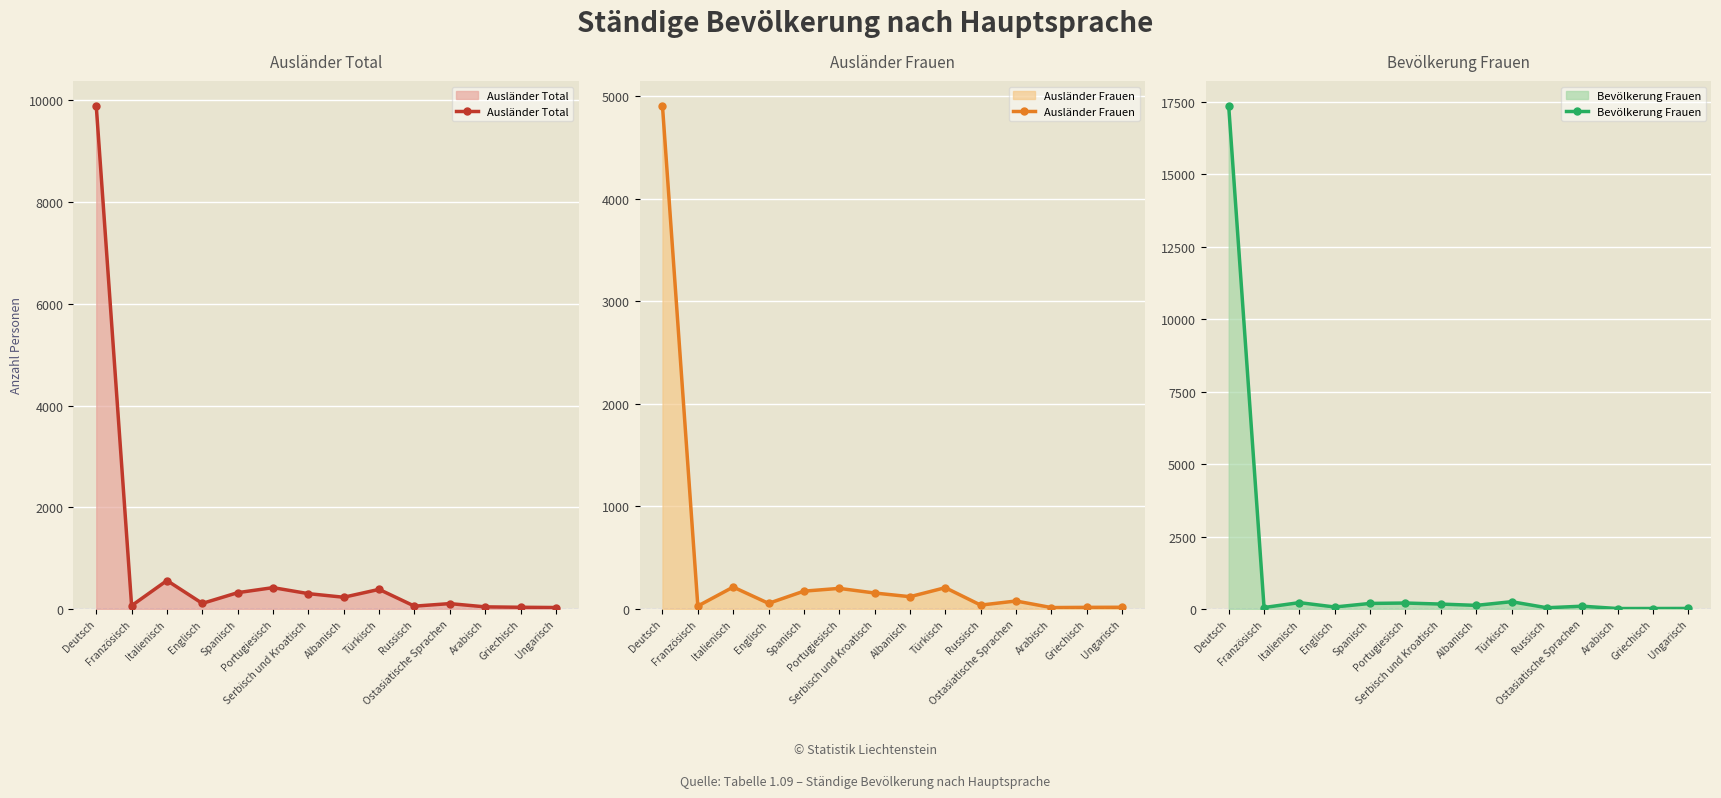

What is the sum of the Ausländer Frauen values at Portugiesisch and Englisch?

256